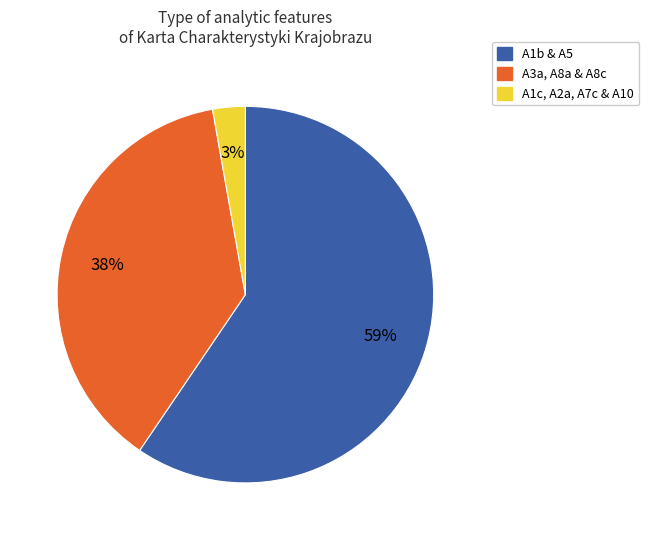

Is the sum of A1c, A2a, A7c & A10 and A1b & A5 greater than half?

Yes